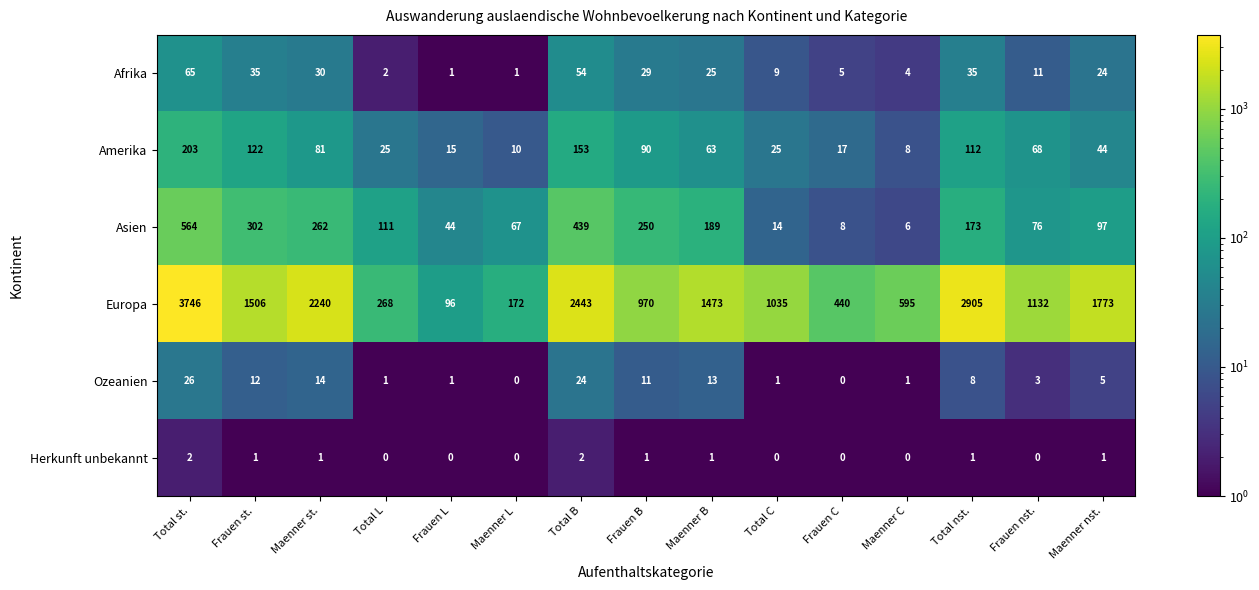

Where is Asien nearest to the value 285?

Frauen st.